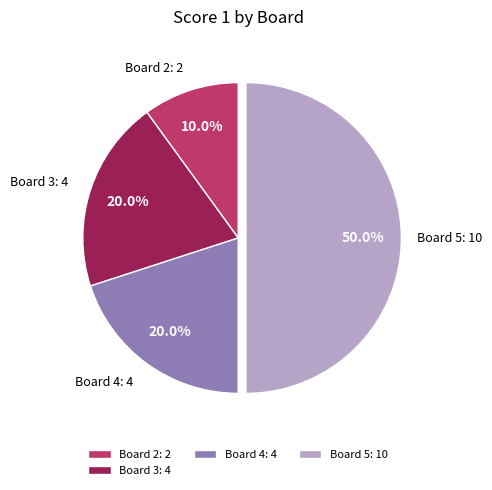

Combined, do Board 4 and Board 2 account for over 50%?

No